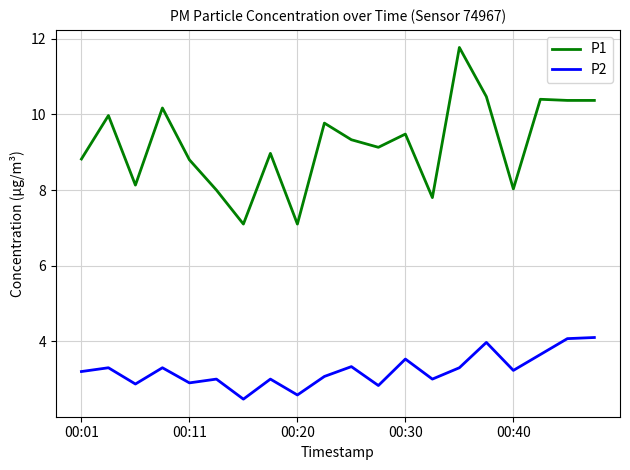

List the series in order of their peak value, lowest first.

P2, P1